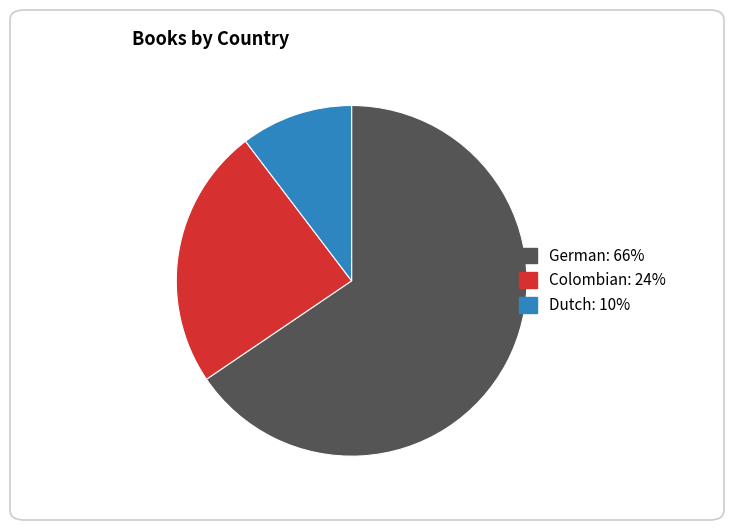

Rank the categories by value from highest to lowest.

German, Colombian, Dutch